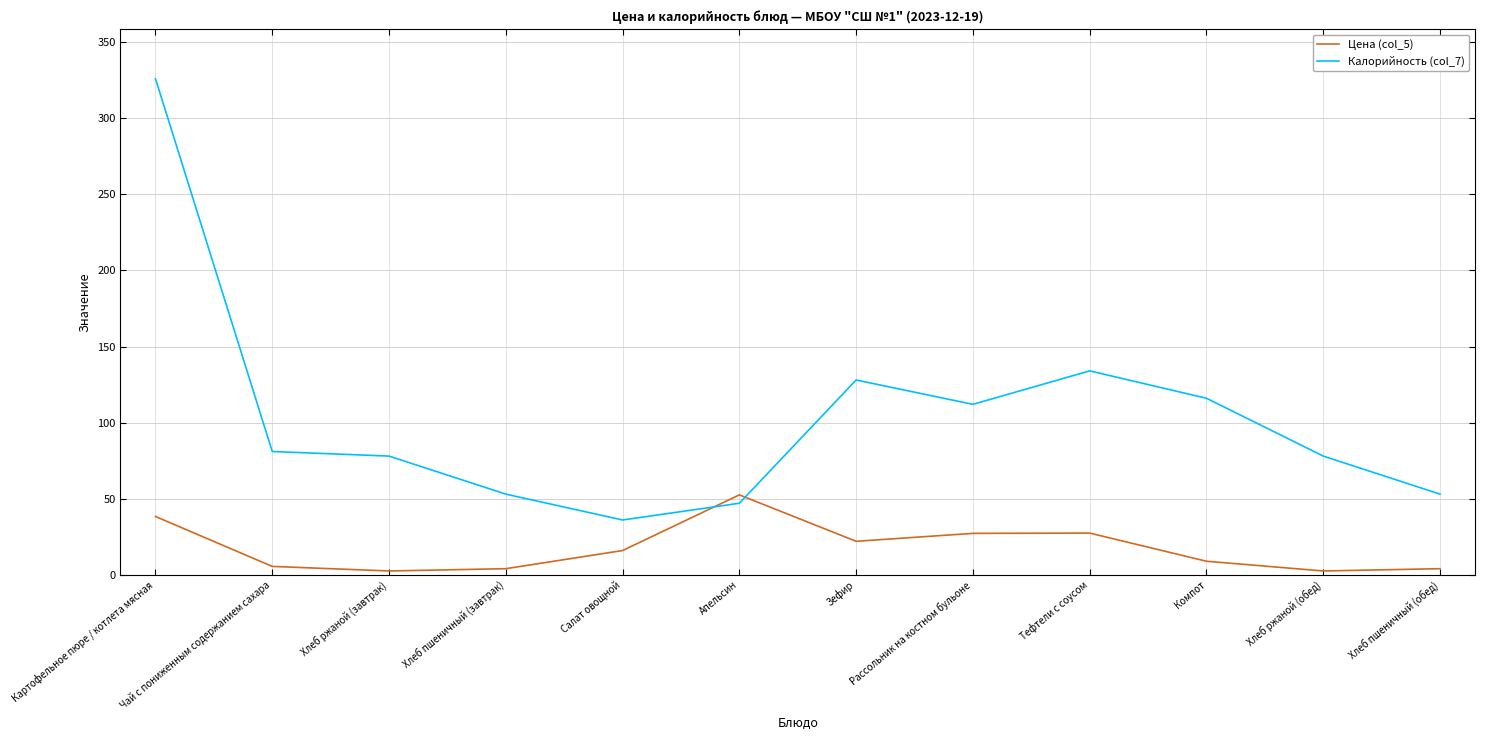

Is it true that Калорийность (col_7) equals 14.1 at Салат овощной?

False